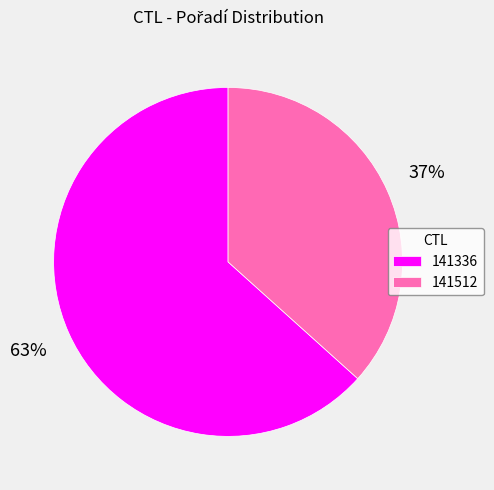

Is it true that 141336 is 54% of the pie?

False